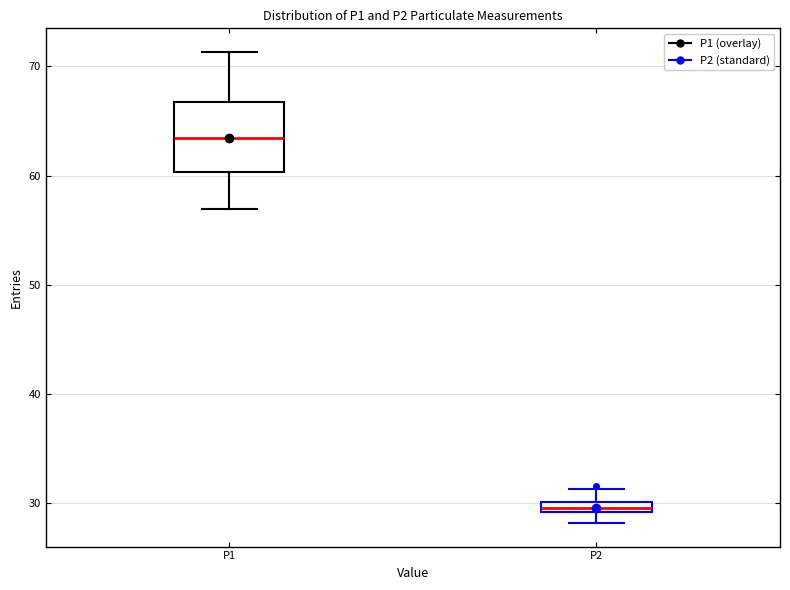

Which box's median line is the lowest?

P2